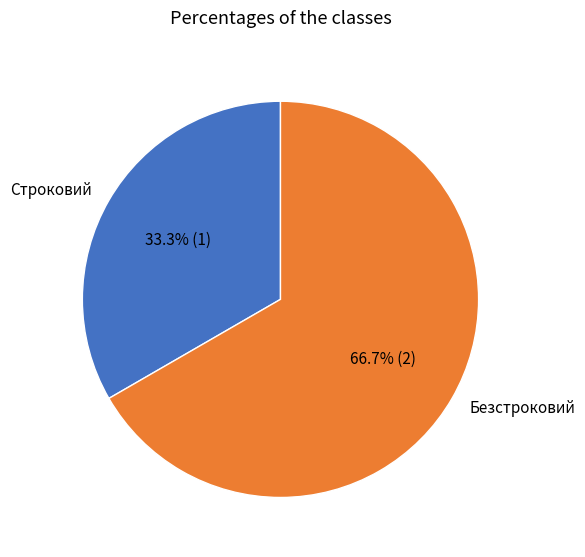

The Строковий slice represents 26% of the pie. True or false?

False